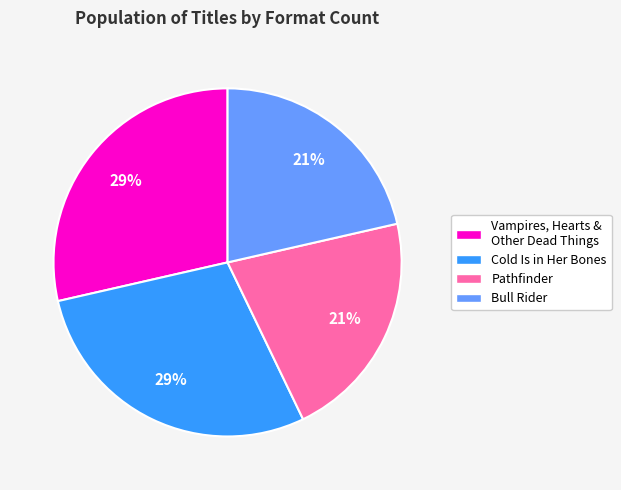

What is the ratio of the value at Cold Is in Her Bones to the value at Vampires, Hearts & Other Dead Things?

1.0